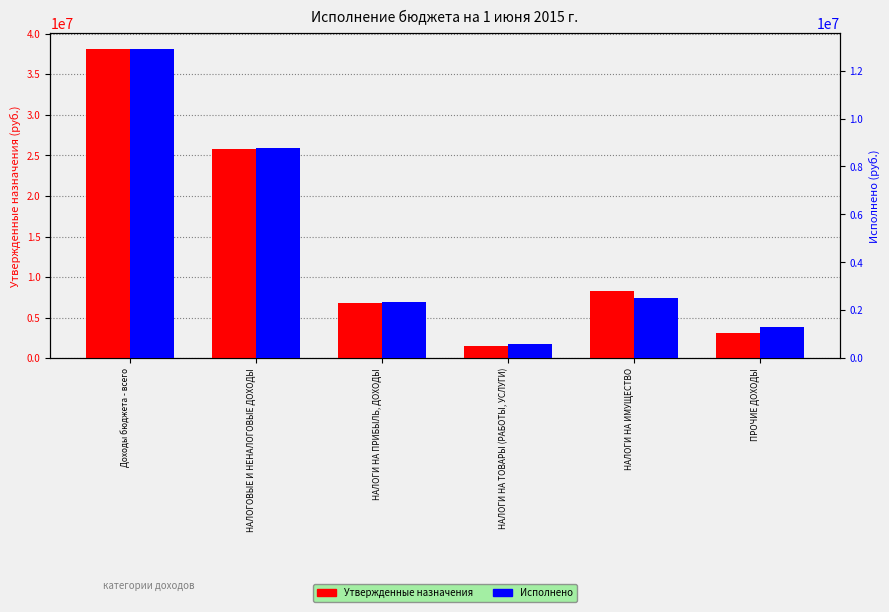

Which series has the widest spread of values?

Утвержденные назначения